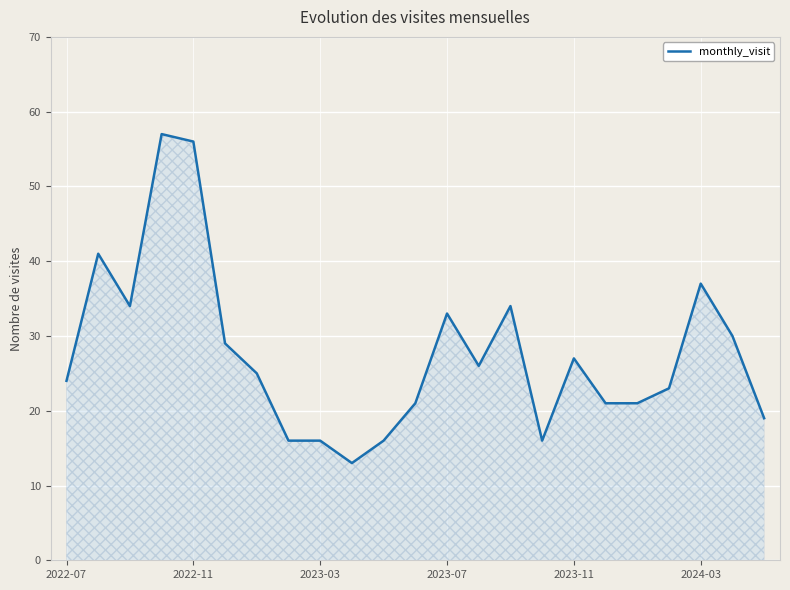

What is the minimum value shown in the chart?

13